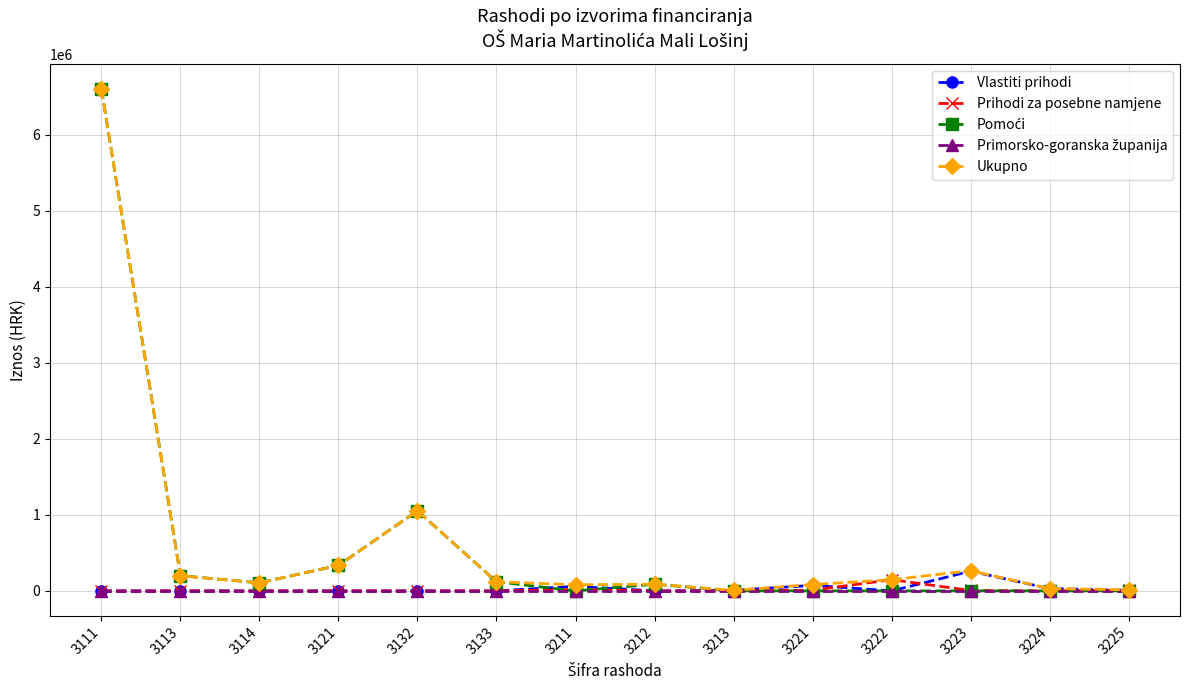

Which series has the largest total across all categories?

Ukupno